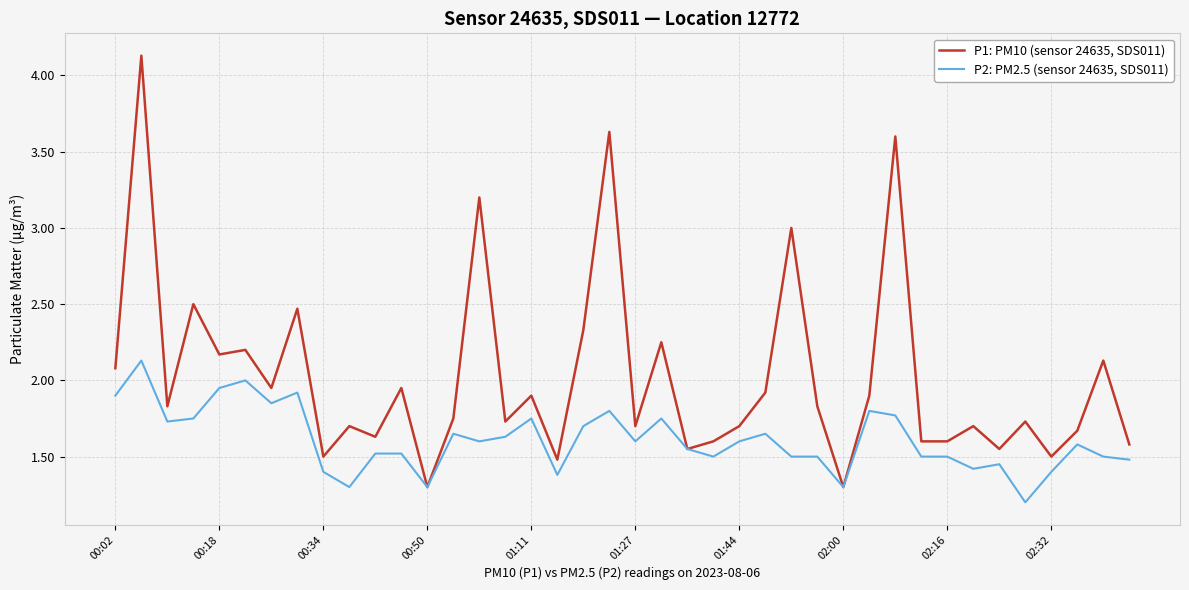

What is the smallest value displayed?

1.2